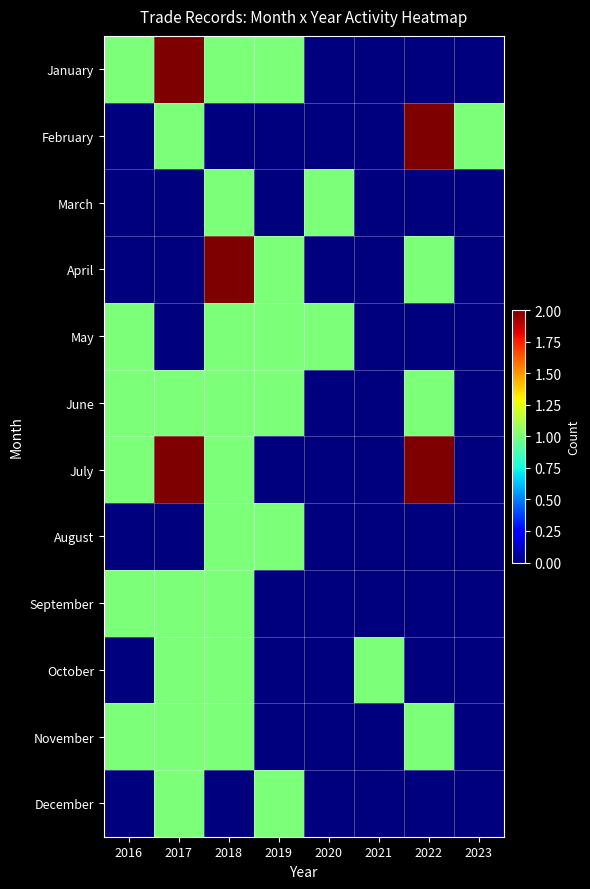

What is the spread (max minus min) of values at 2021?

1